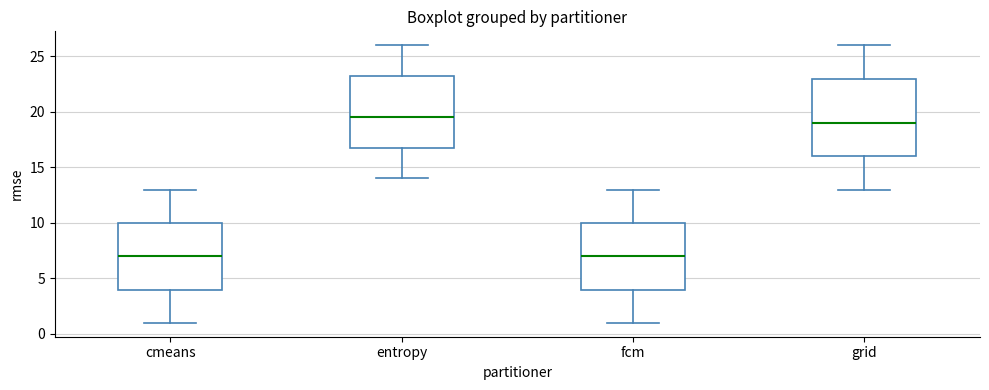

Reading left to right, transcribe this box plot: for each box, give where its median line is, the range the box spans, and where its two whiskers end, as read against the y-axis. The values are not printed on the chart, so give them approximately, as read against the axis.

cmeans: median 7.0, box 4.0 to 10.0, whiskers 1.0 to 13.0
entropy: median 19.5, box 17.0 to 23.5, whiskers 14.0 to 26.0
fcm: median 7.0, box 4.0 to 10.0, whiskers 1.0 to 13.0
grid: median 19.0, box 16.0 to 23.0, whiskers 13.0 to 26.0